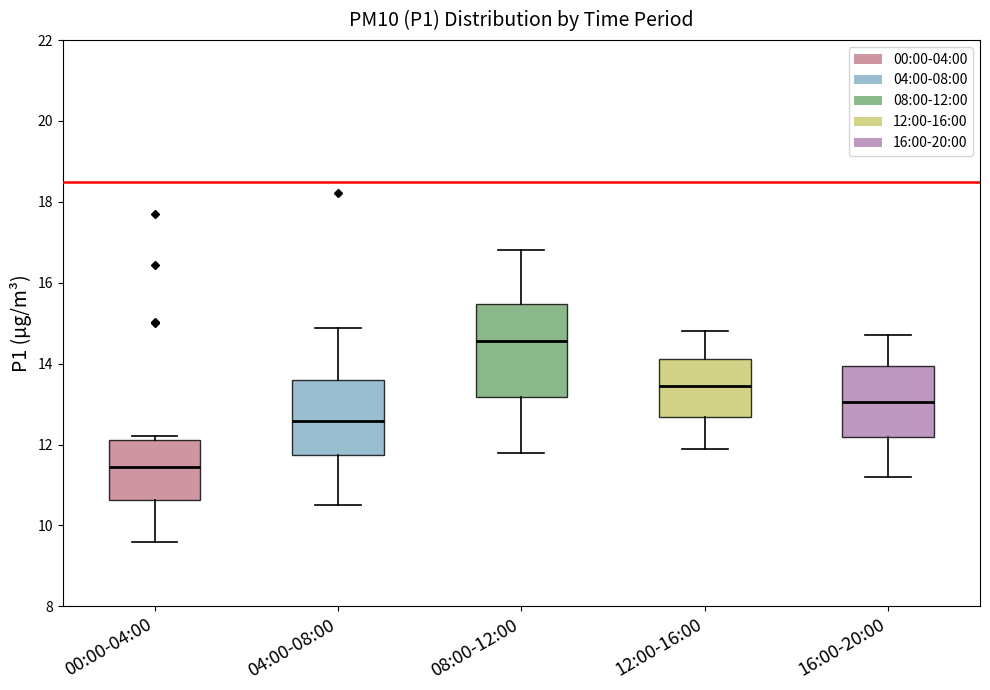

Reading left to right, read every box against the y-axis: the position of its median line, the range the box covers, and the ends of its whiskers. The values are not printed on the chart, so give them approximately, as read against the axis.

00:00-04:00: median 11.4, box 10.6 to 12.2, whiskers 9.6 to 12.2 (just above the box's upper edge)
04:00-08:00: median 12.6, box 11.8 to 13.6, whiskers 10.6 to 14.8
08:00-12:00: median 14.6, box 13.2 to 15.4, whiskers 11.8 to 16.8
12:00-16:00: median 13.4, box 12.6 to 14.2, whiskers 12.0 to 14.8
16:00-20:00: median 13.0, box 12.2 to 14.0, whiskers 11.2 to 14.8